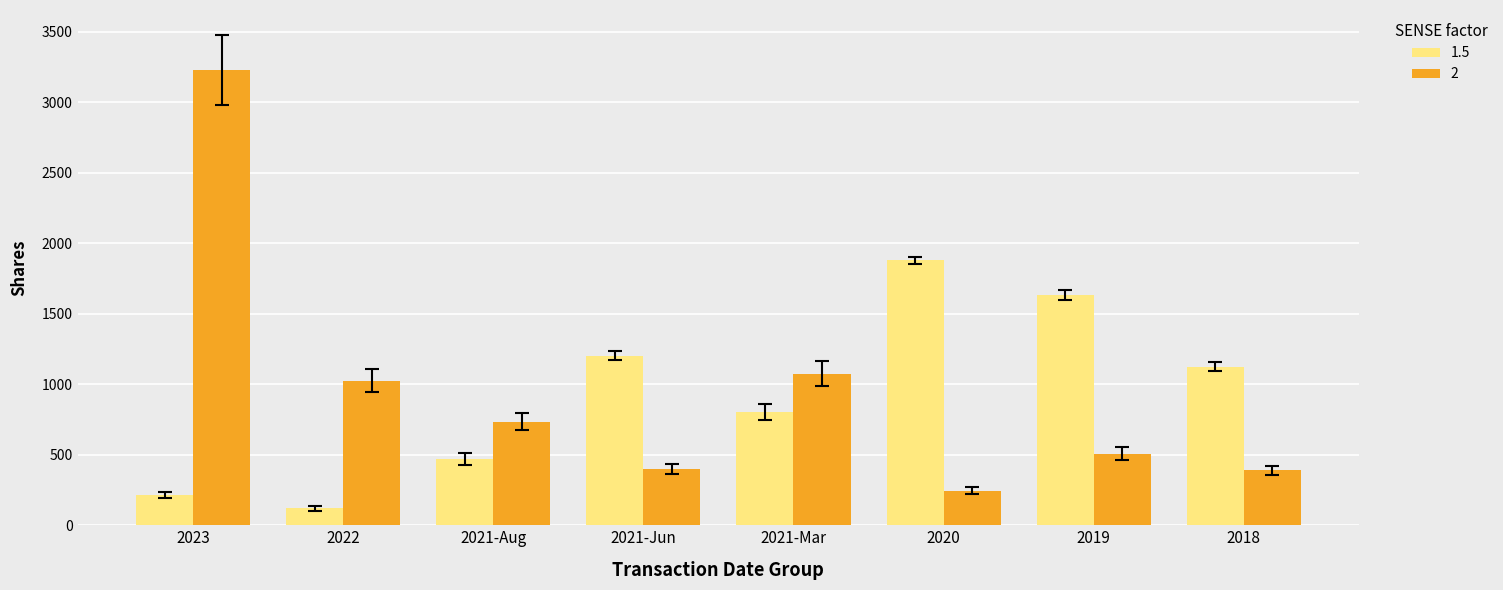

What is the smallest value displayed?

119